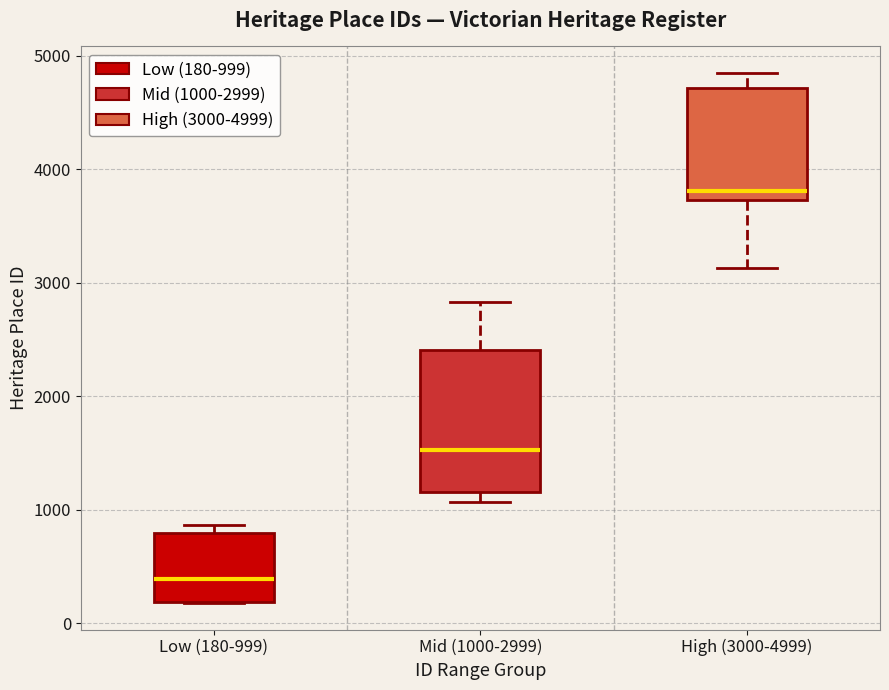

Which box is the tallest, from its lower edge to its upper edge?

Mid (1000-2999)